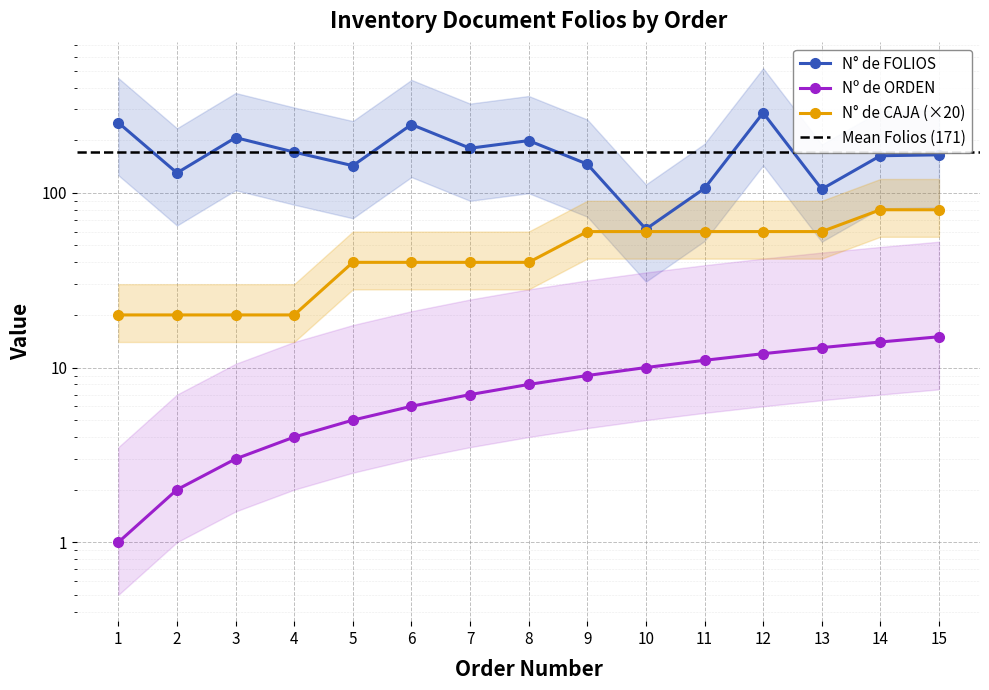

What is the minimum value for N° de FOLIOS?

62